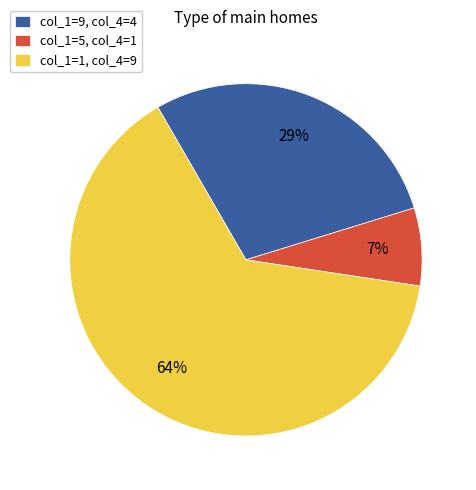

Is there any slice that represents more than half of the pie?

Yes